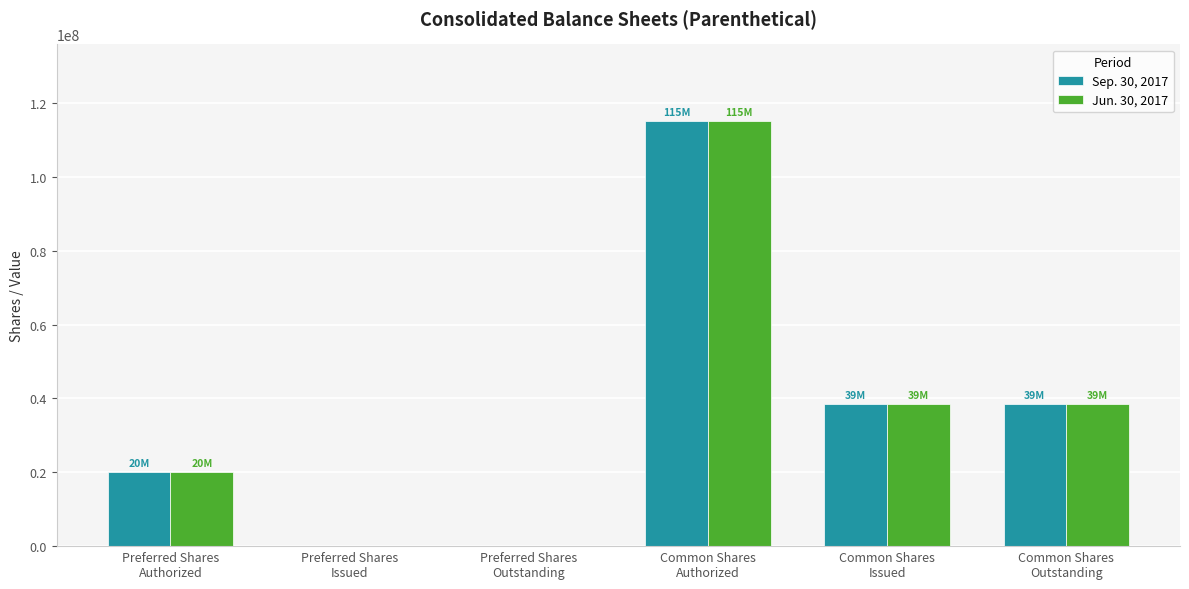

What is the greatest value displayed?

115197165